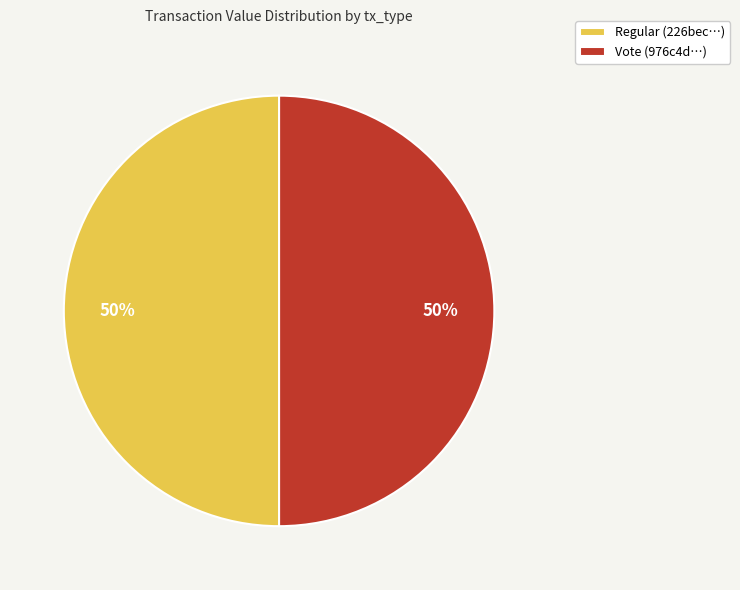

Do Regular and Vote together represent more than half of the pie?

Yes